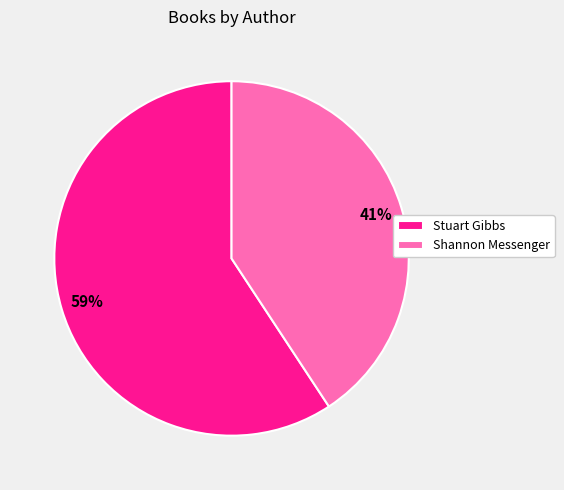

What is the ratio of the value at Shannon Messenger to the value at Stuart Gibbs?

0.7